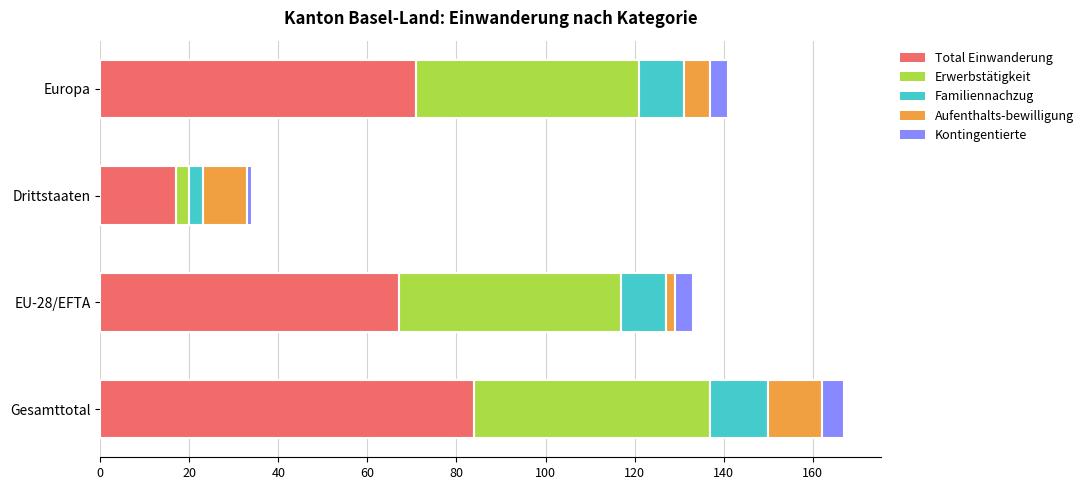

What is the total value across all series at Gesamttotal?

167